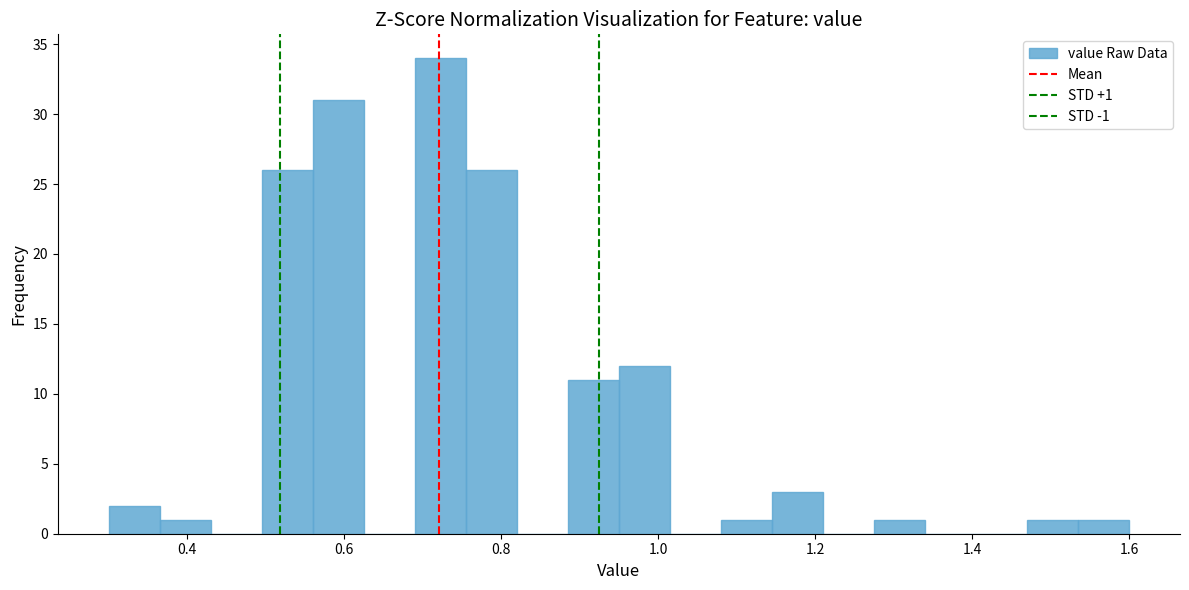

Around what value on the x-axis is the tallest bar? Give the approximate position of its centre, as read against the axis.

0.72